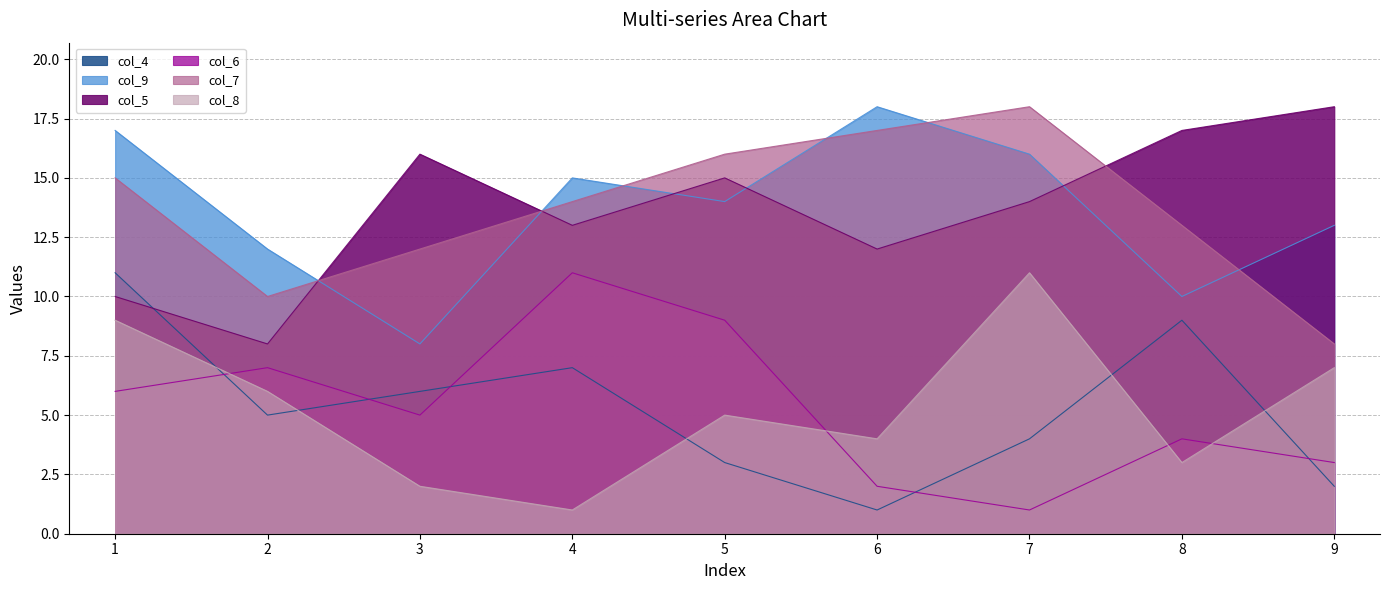

At how many categories does at least one series exceed 12?

8